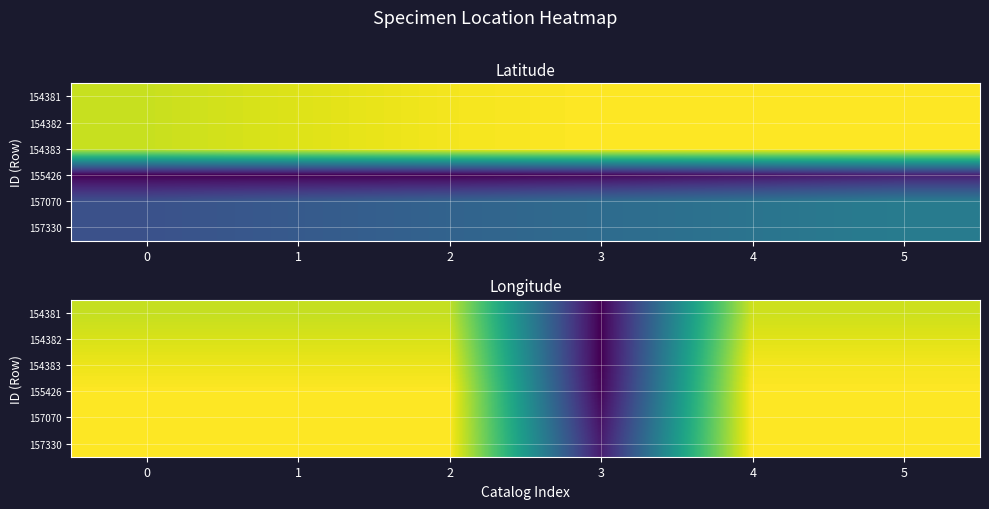

The value of 157070 at 2 is -52.0. True or false?

False